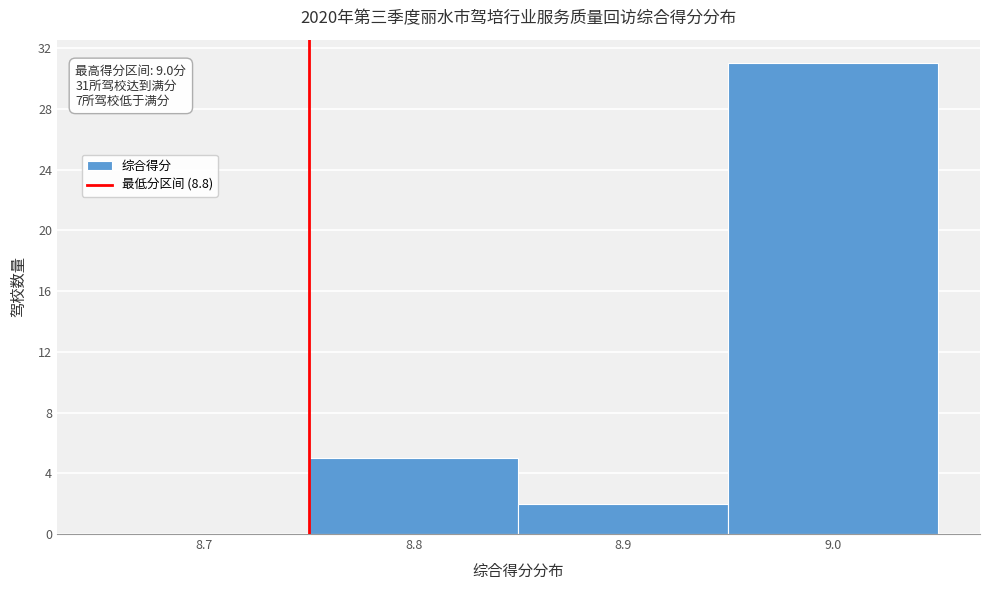

Reading left to right, list all the values displayed in this chart.

8.7=0	8.8=5	8.9=2	9.0=31